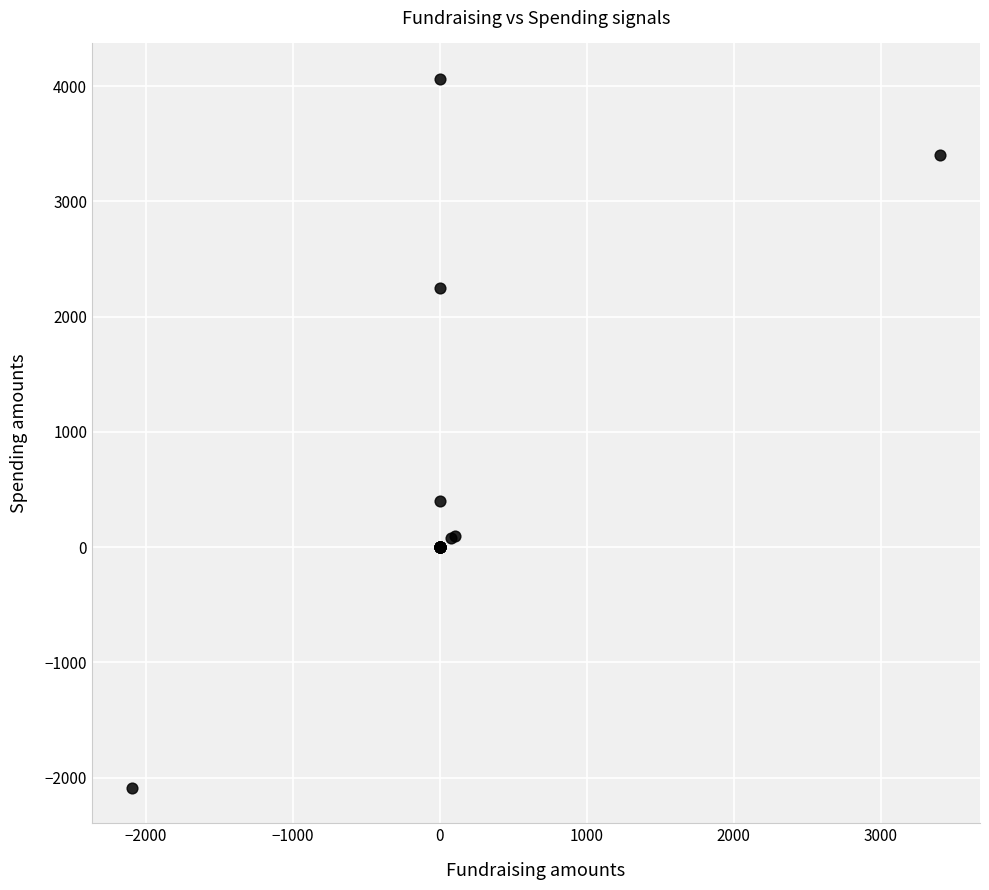

What Y value in the scatter plot is closest to 986?

395.7